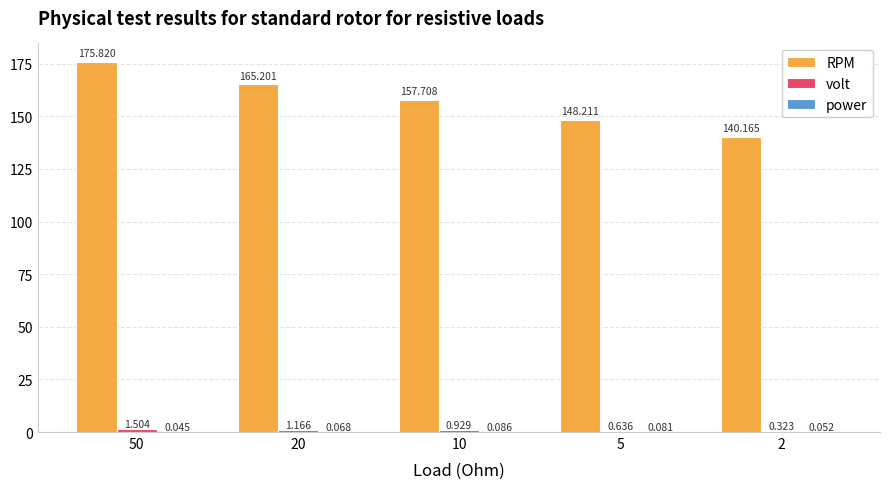

Which series has the largest total across all categories?

RPM